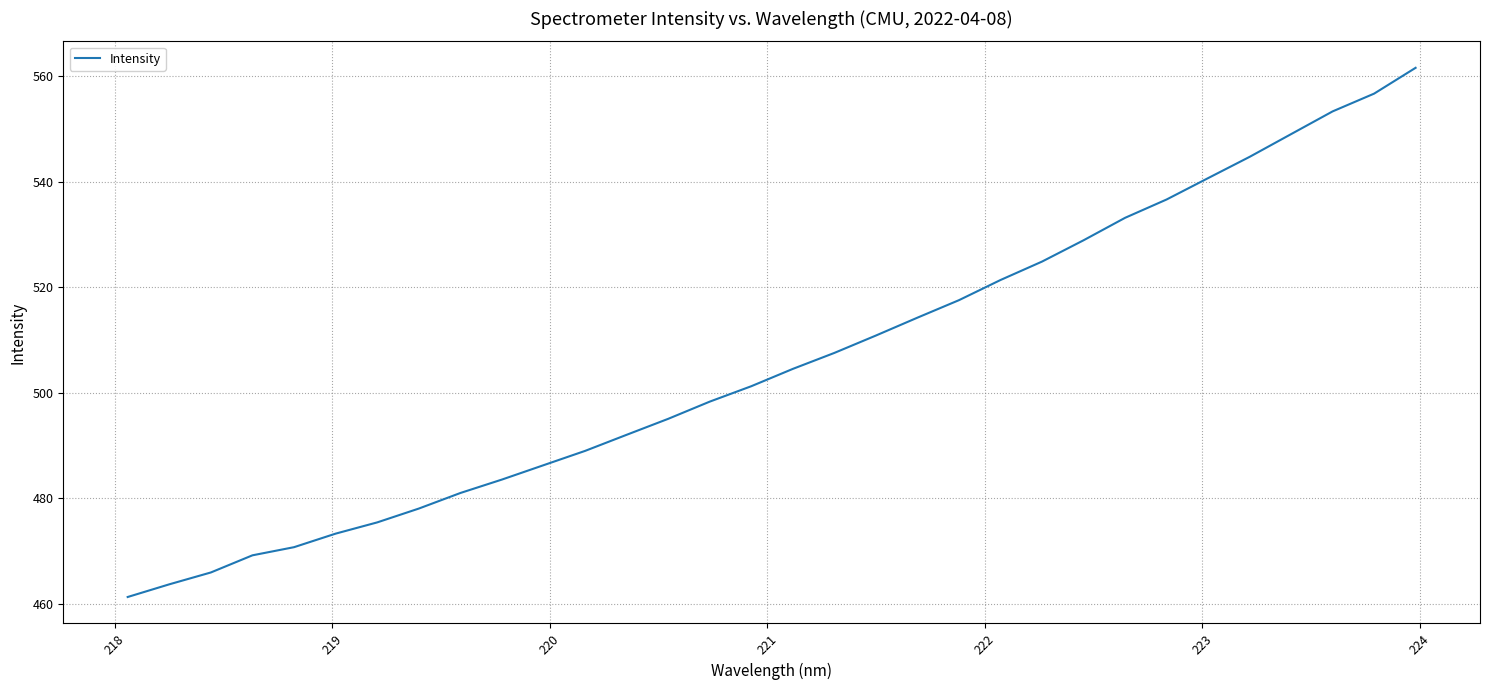

What is the smallest value displayed?

461.3